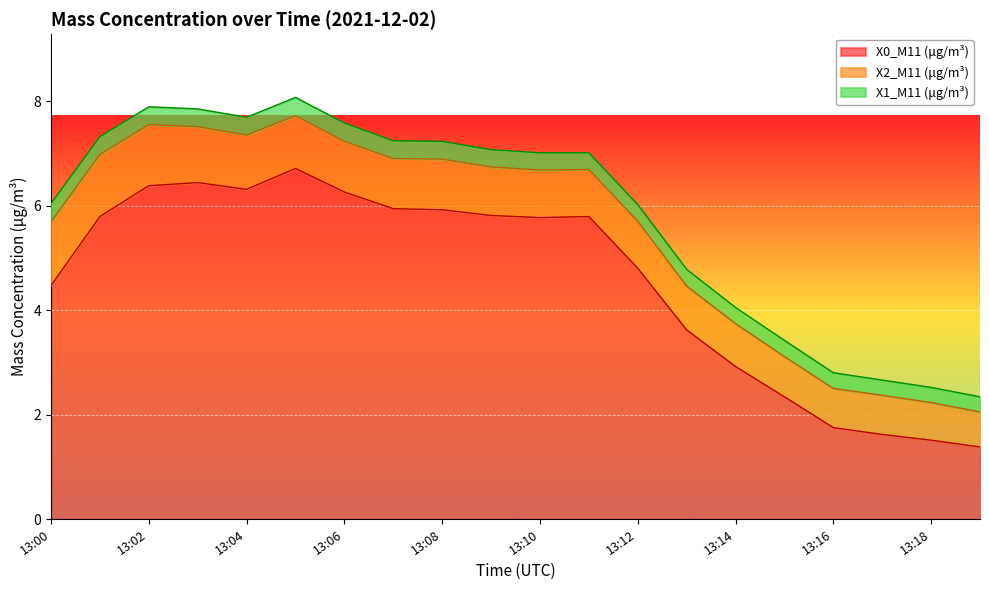

Does the chart display data point markers on the line(s)?

No